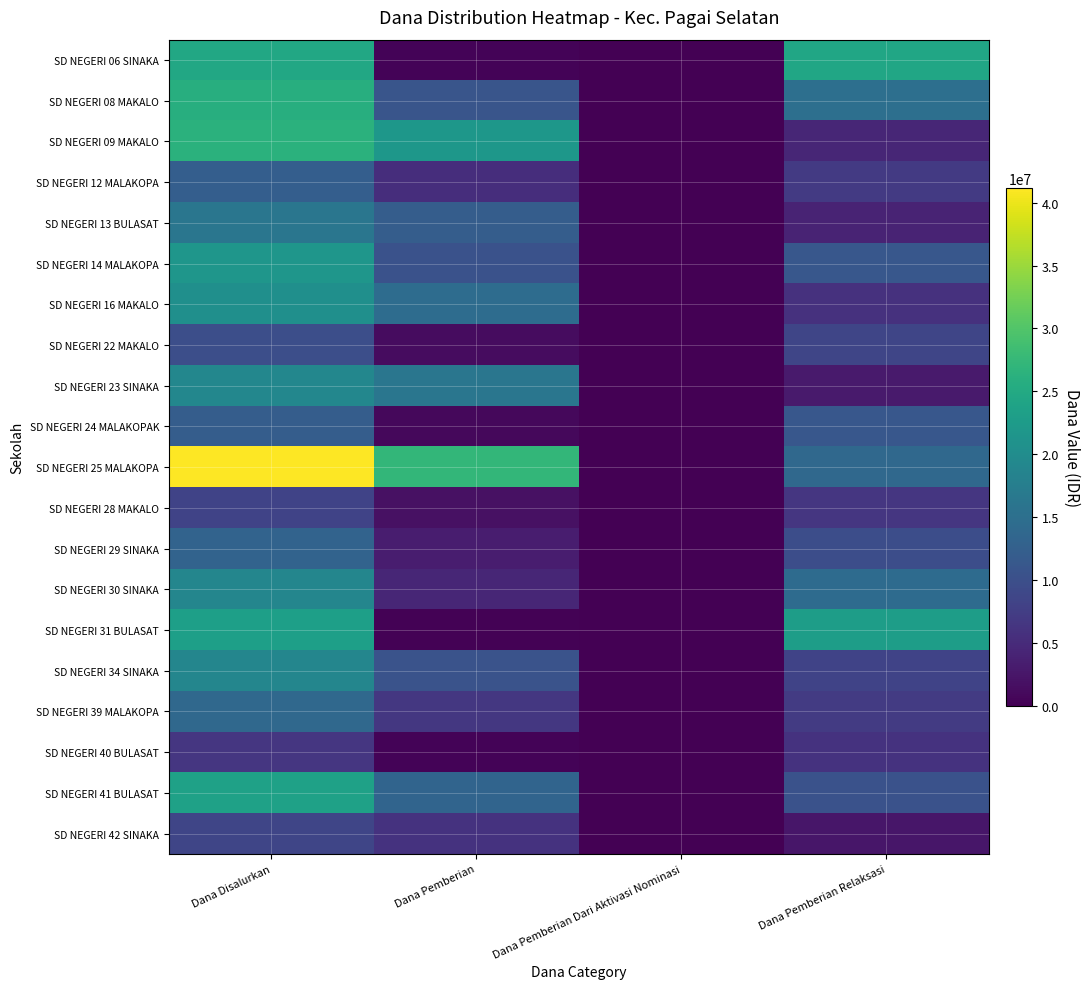

What is the spread (max minus min) of values at Dana Disalurkan?

34650000